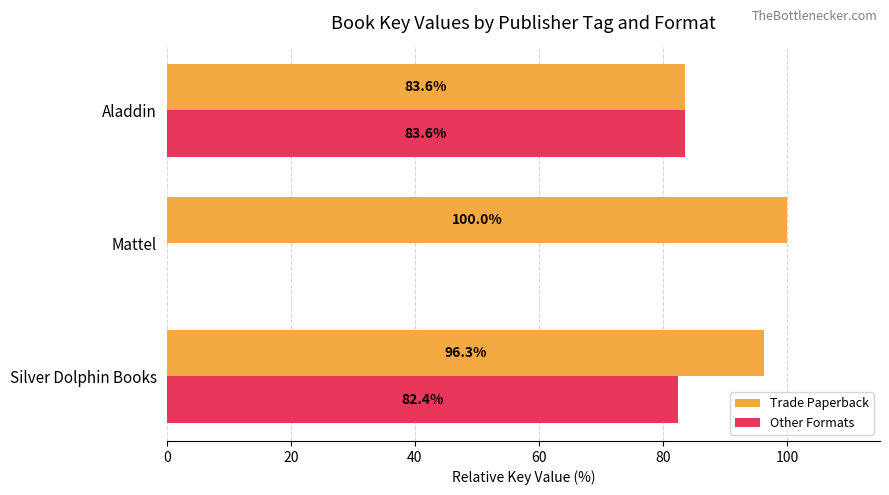

What is the sum of all Trade Paperback values?

279.9